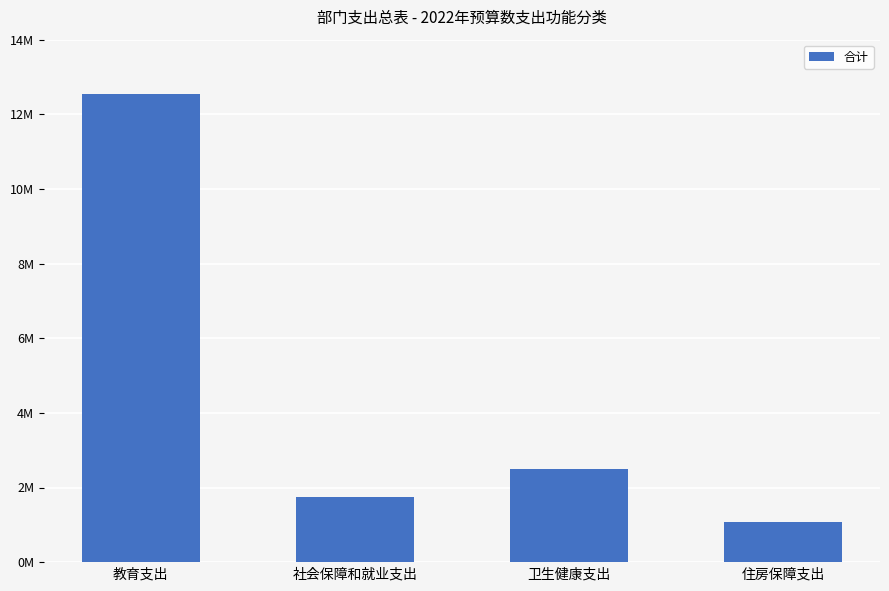

The value at 社会保障和就业支出 is 1755151.7. True or false?

True